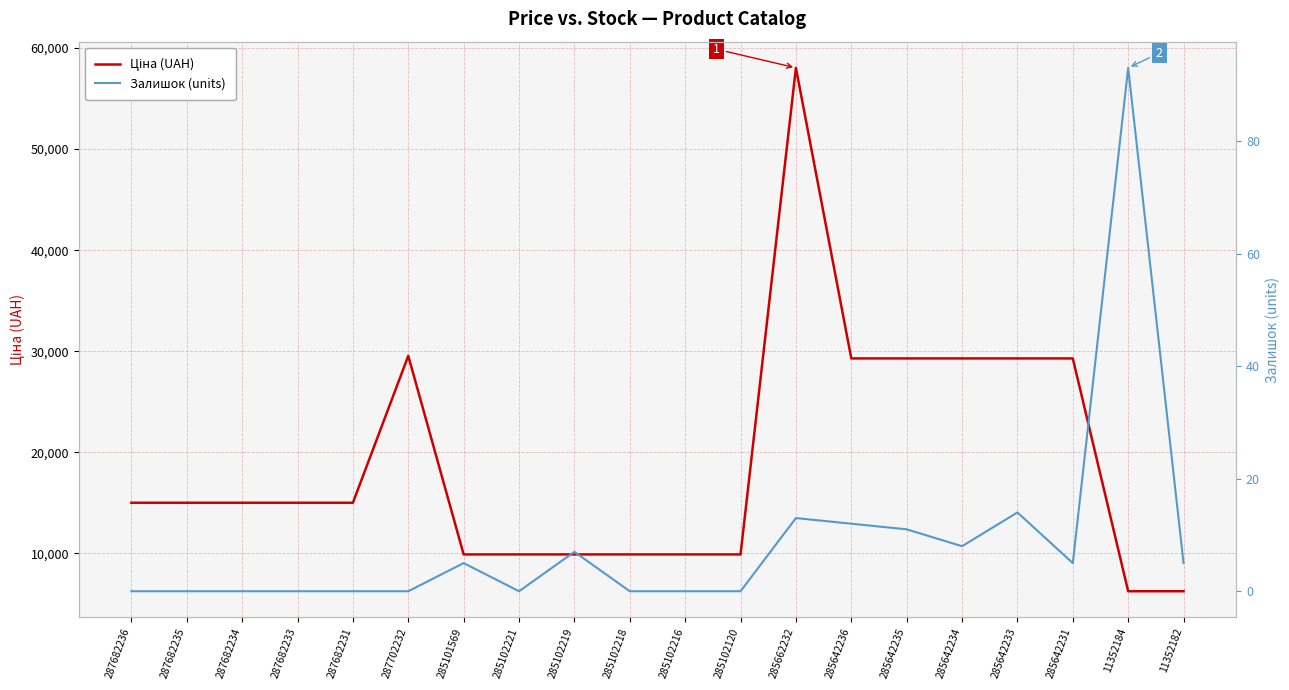

Which category has the lowest value across all series?

287682236